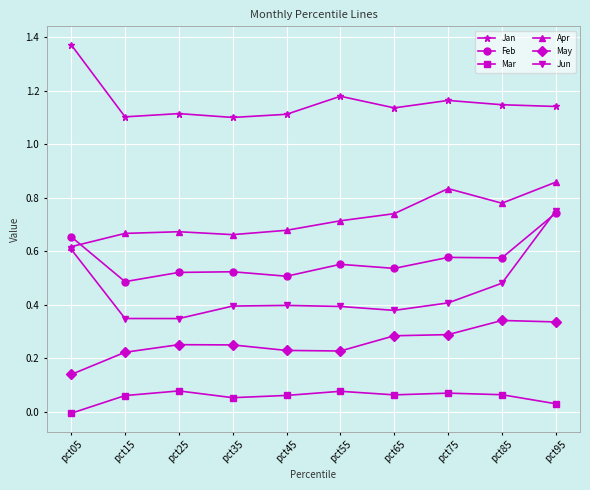

The Mar series shows 0.0 at pct85. True or false?

False